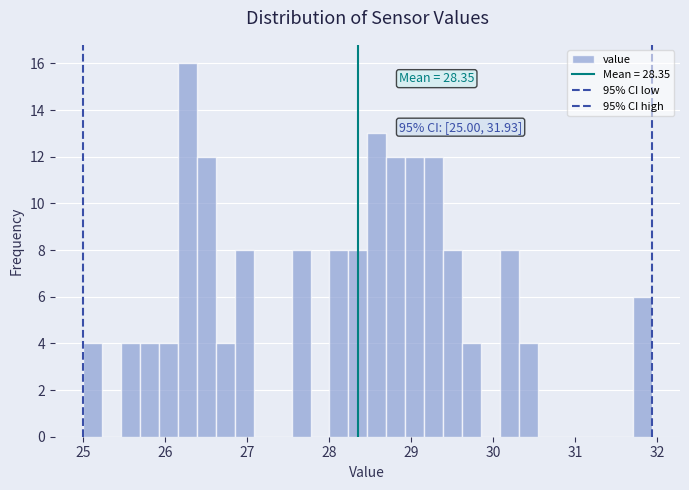

Around what value on the x-axis is the tallest bar? Give the approximate position of its centre, as read against the axis.

26.3